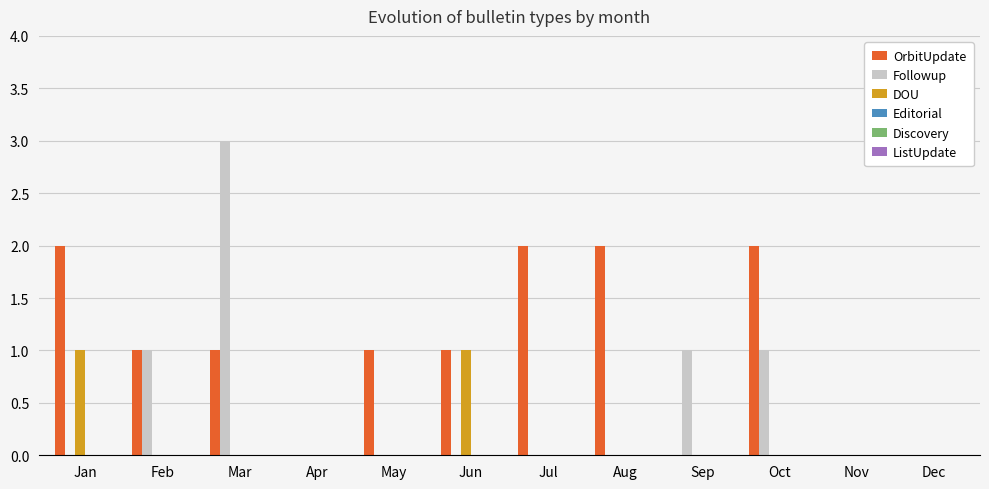

What is the sum of all OrbitUpdate values?

12